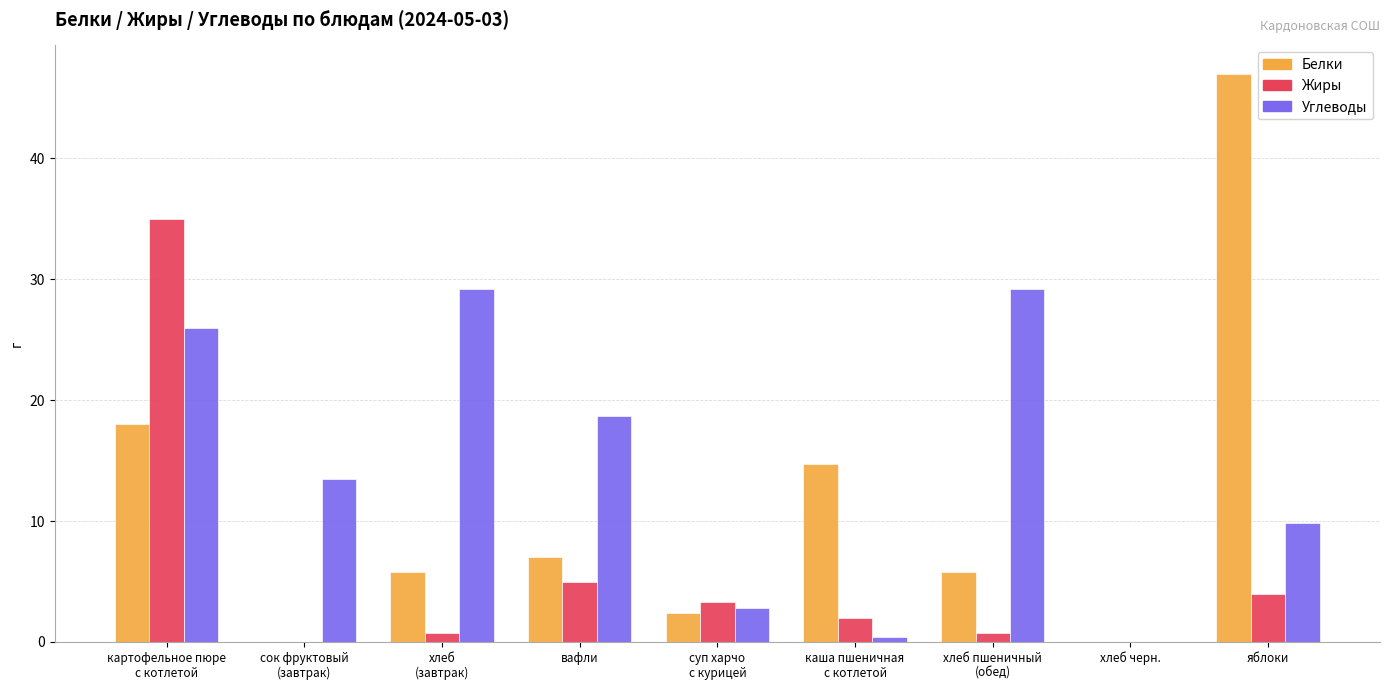

What is the sum of all Жиры values?

50.7